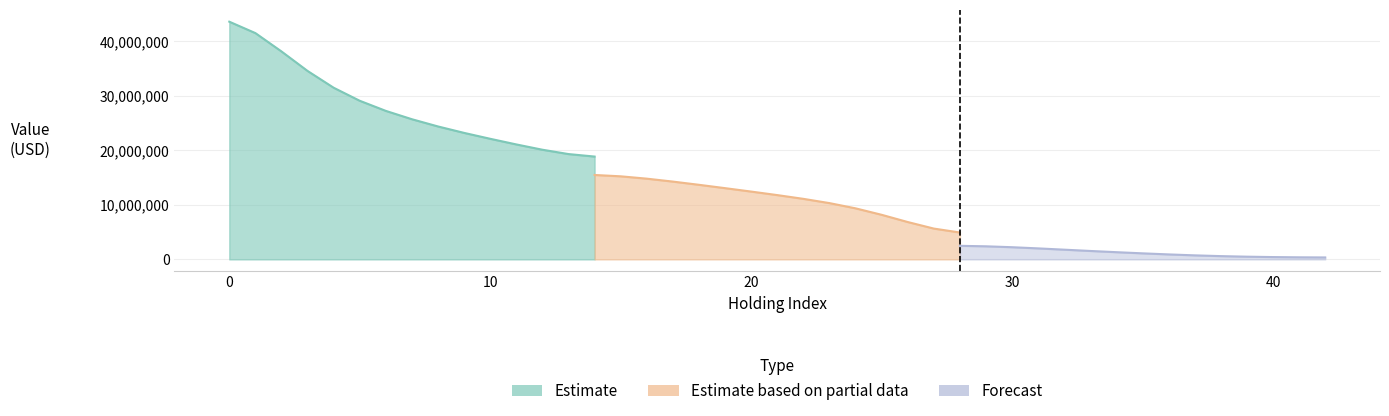

Which series has the largest range (max minus min)?

Estimate